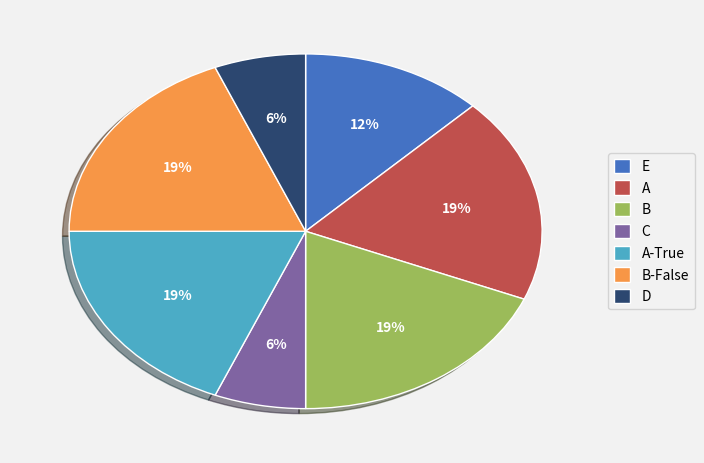

Count the number of slices in the pie.

7